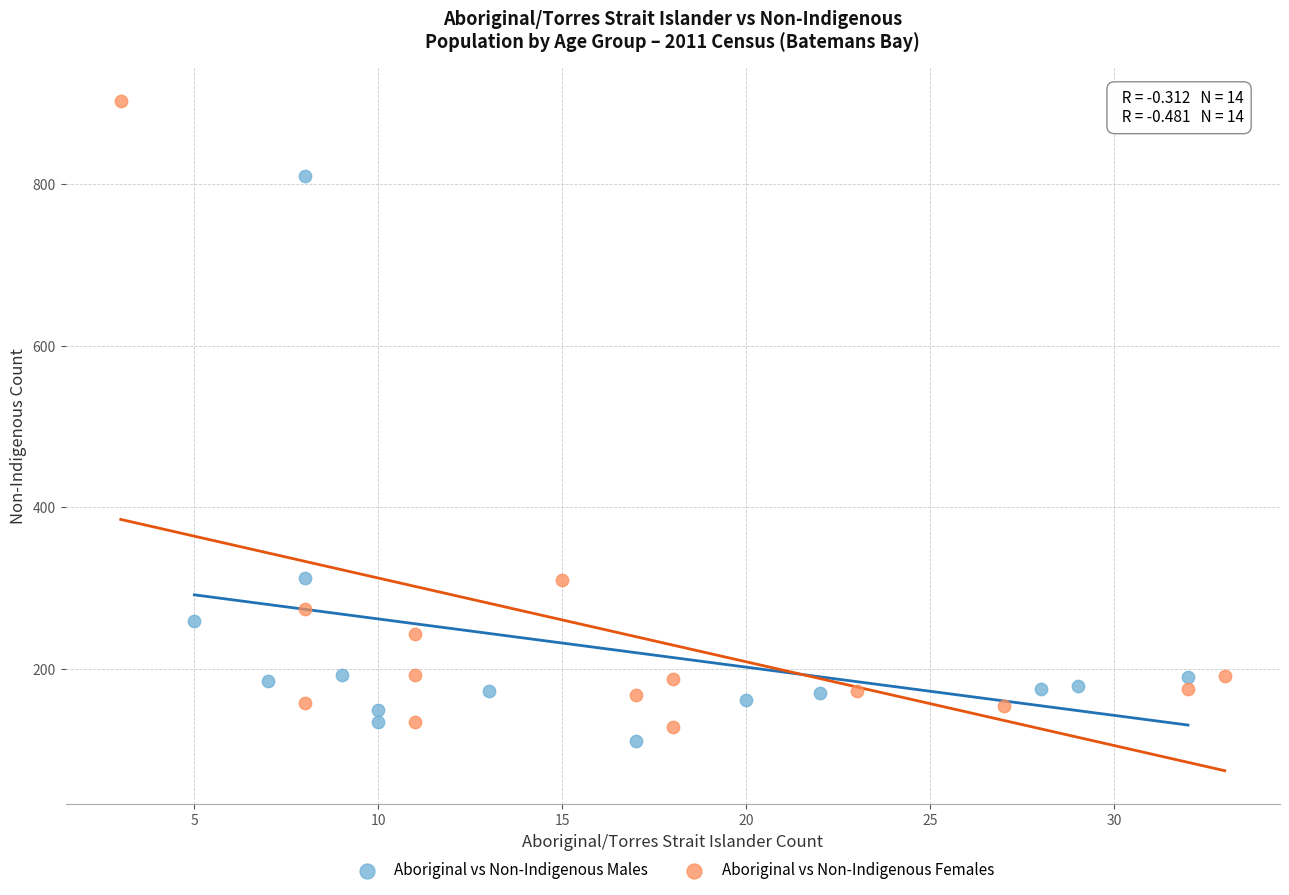

Which series reaches the minimum Y coordinate?

Aboriginal vs Non-Indigenous Males